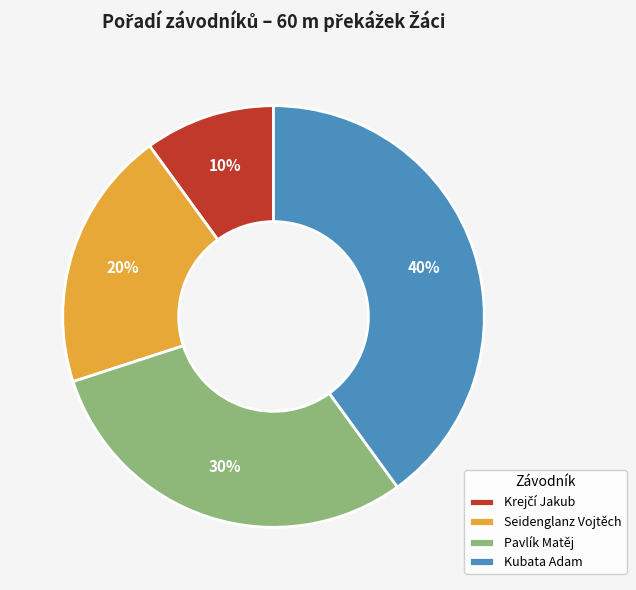

Is it true that Seidenglanz Vojtěch is 20% of the pie?

True